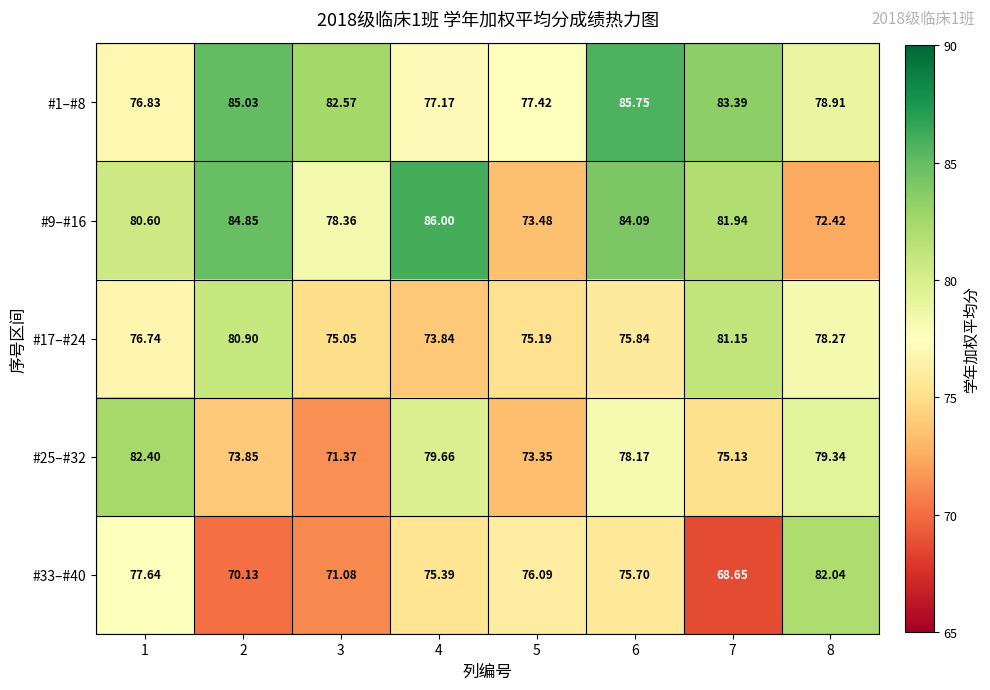

Is the value of #17–#24 at 5 greater than the value of #33–#40 at 6?

No